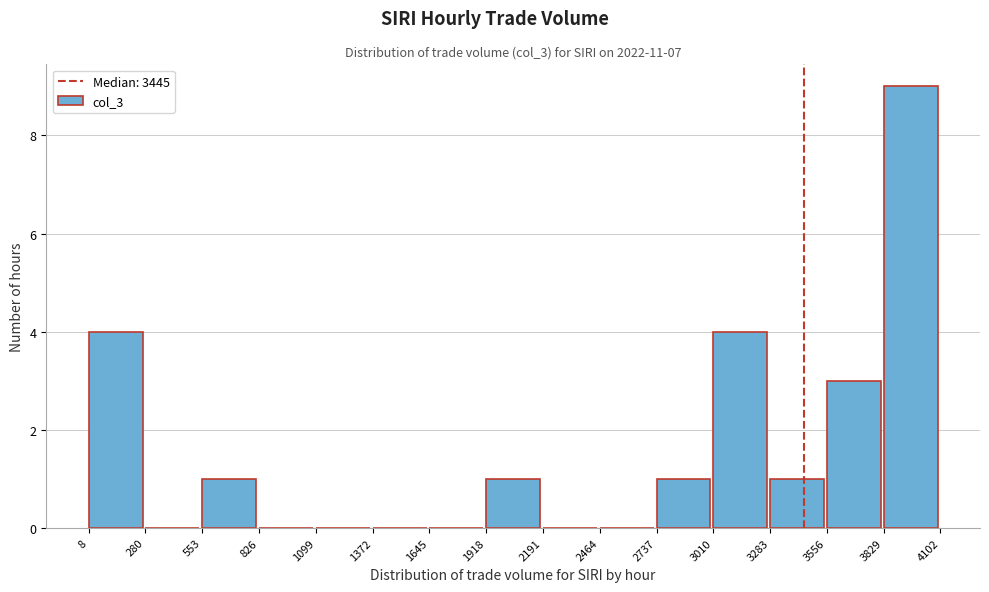

Over which range of the x-axis is the bar tallest?

3829 to 4102